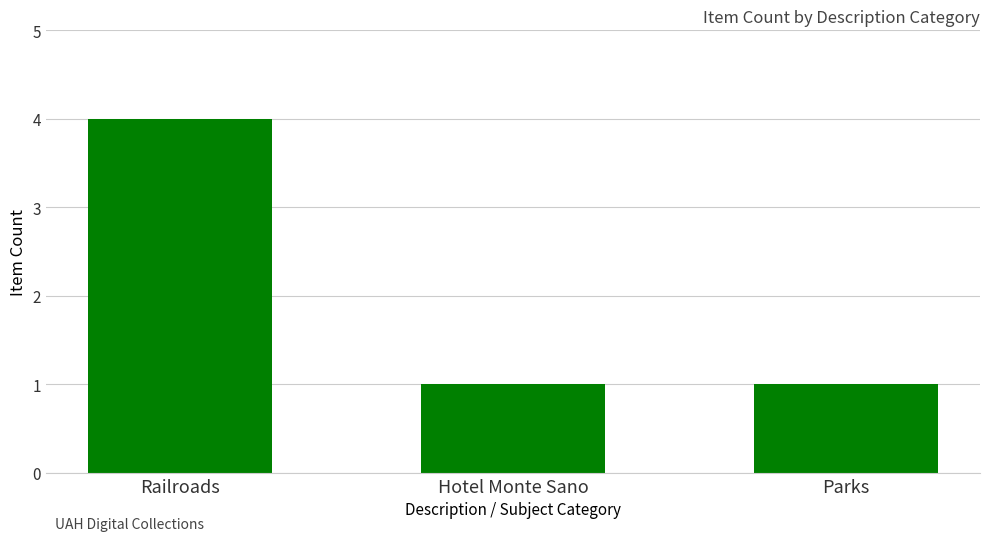

What is the change in value from Railroads to Hotel Monte Sano?

-3